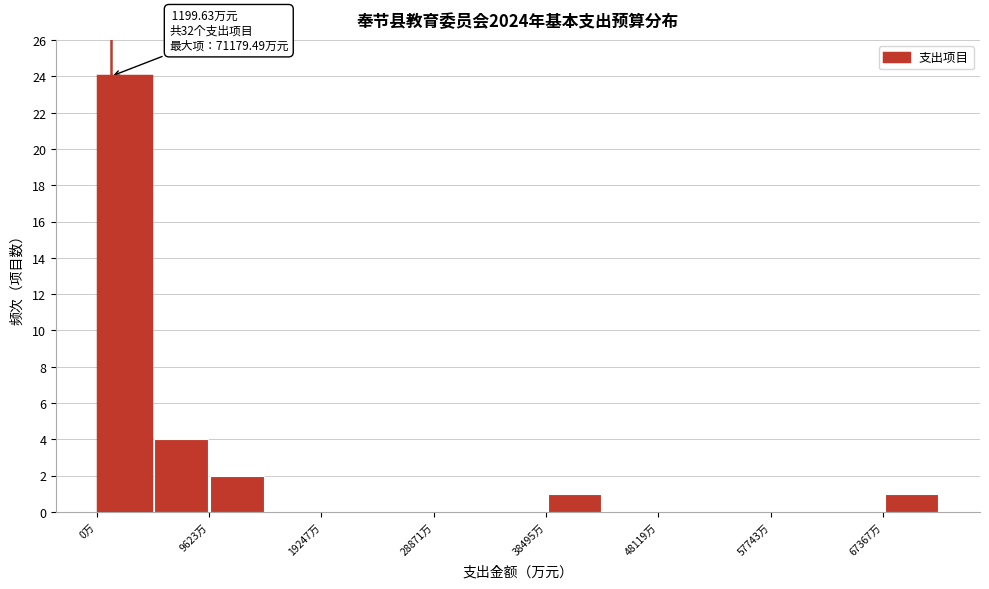

Which range on the x-axis has the tallest bar?

0 to 5000